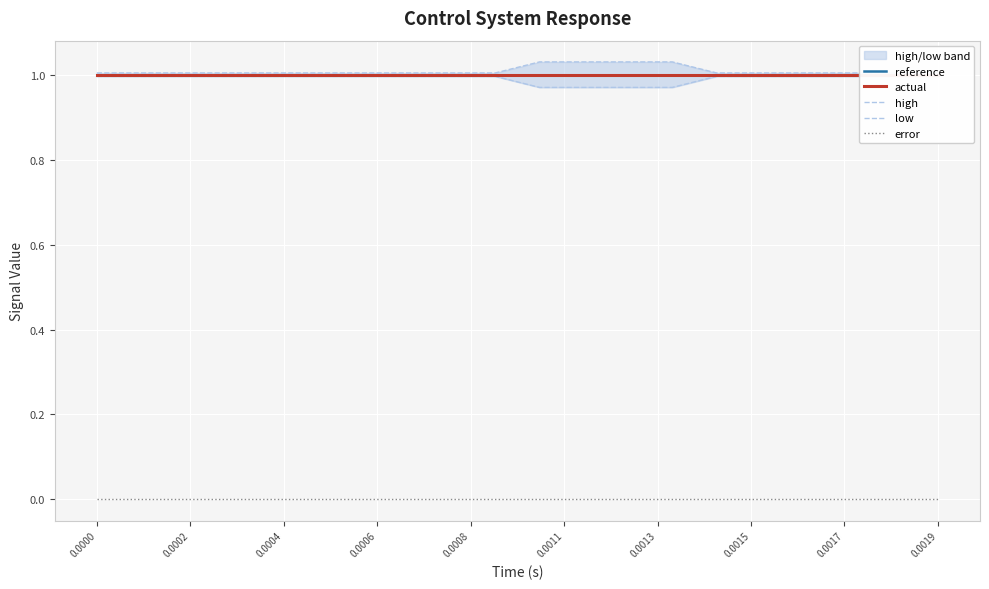

What position from the left is 0.0004?

3